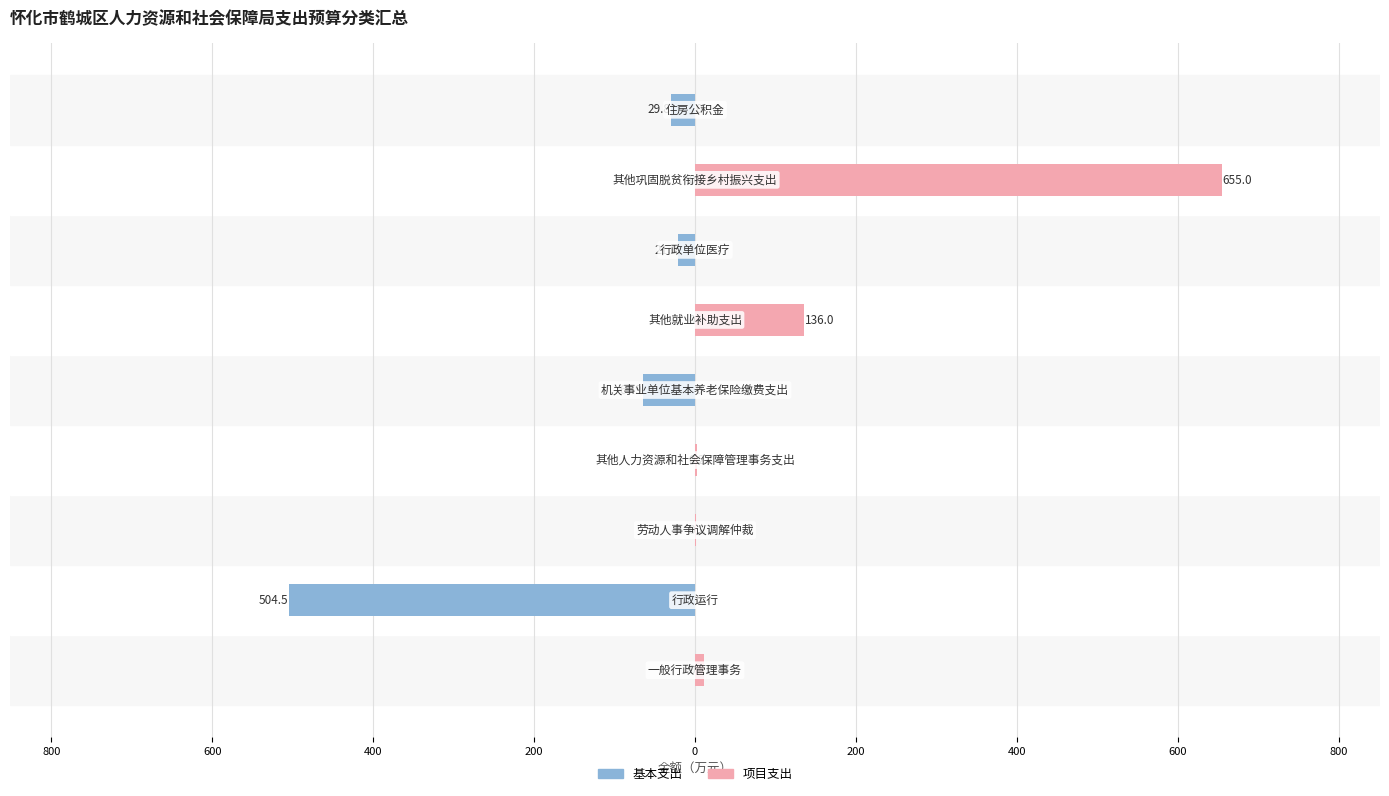

How many values in 项目支出 are above zero?

5